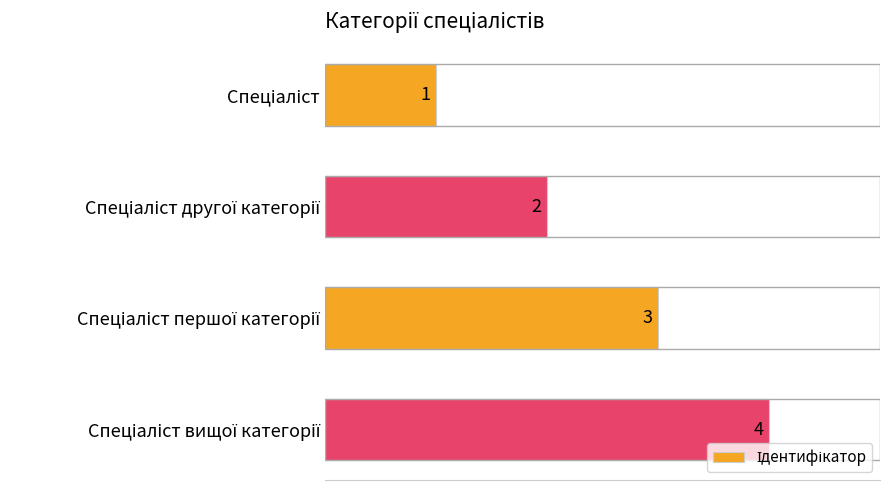

What is the difference between the maximum and minimum values?

3